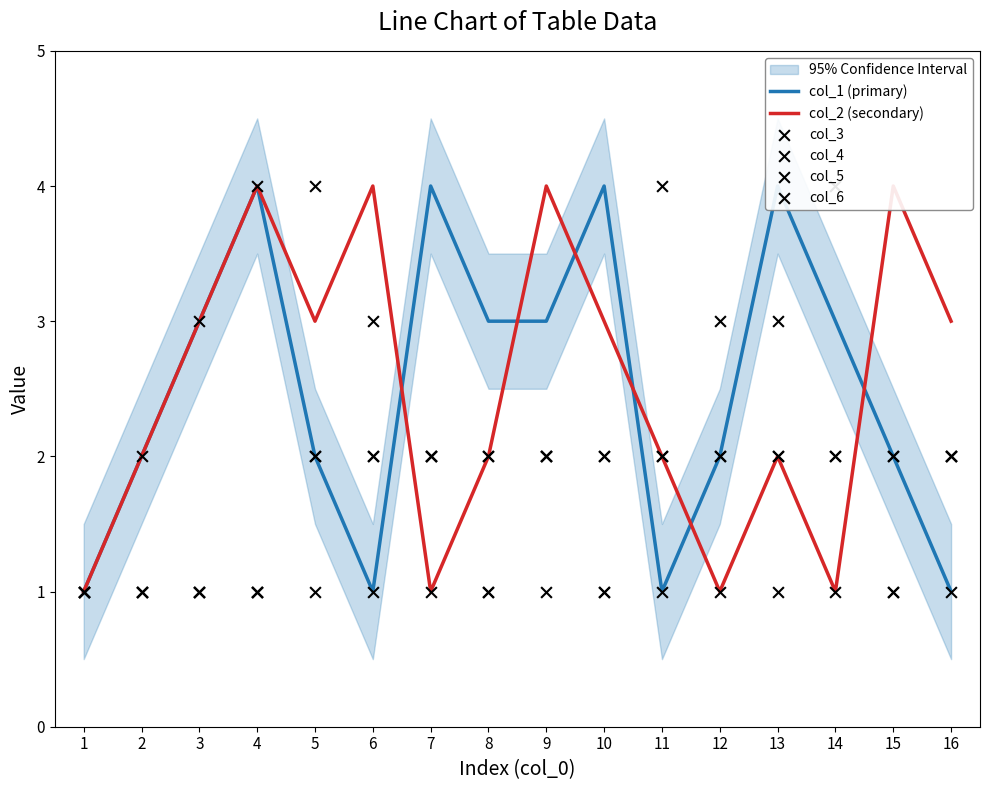

Is the value of col_4 at 2 greater than the value of col_2 (secondary) at 2?

No